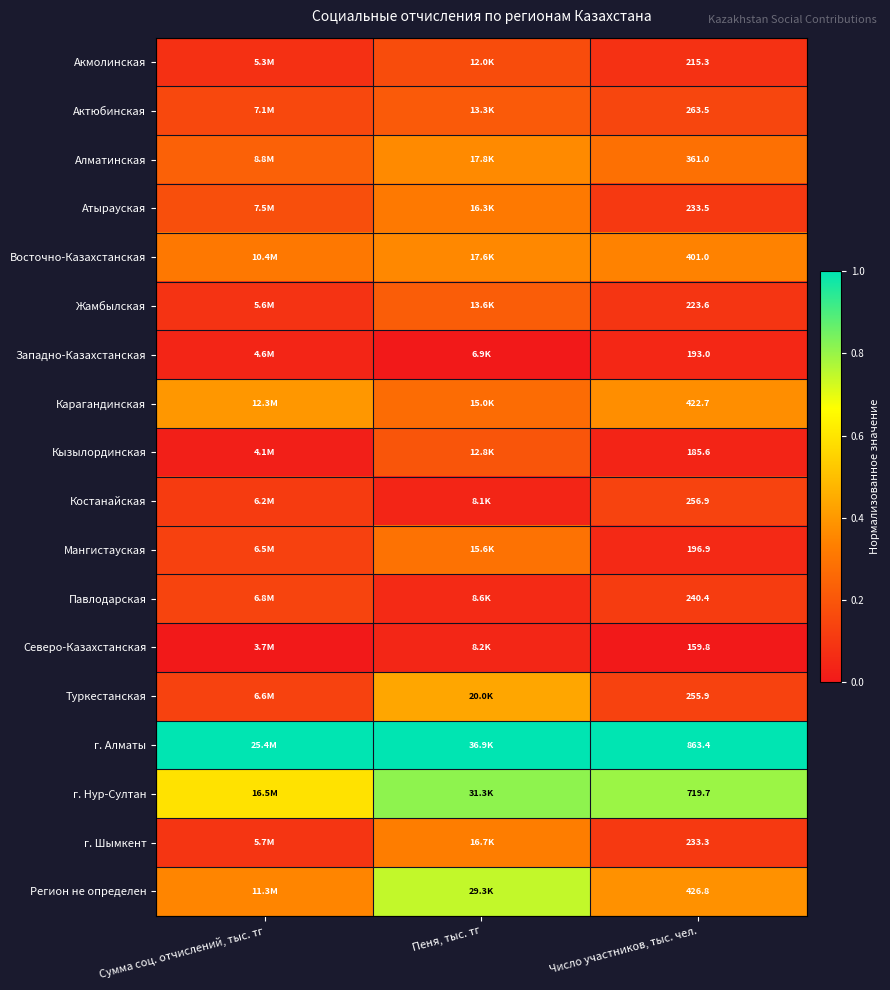

Rank the series by their maximum value, from highest to lowest.

г. Алматы, г. Нур-Султан, Регион не определен, Туркестанская, Карагандинская, Алматинская, Восточно-Казахстанская, г. Шымкент, Атырауская, Мангистауская, Жамбылская, Актюбинская, Кызылординская, Акмолинская, Павлодарская, Костанайская, Западно-Казахстанская, Северо-Казахстанская